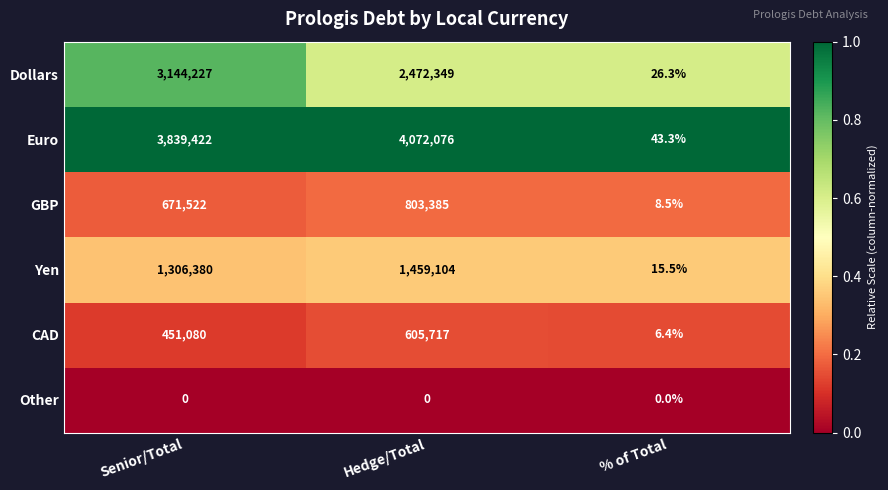

What is the lowest value of the Yen series?

15.5